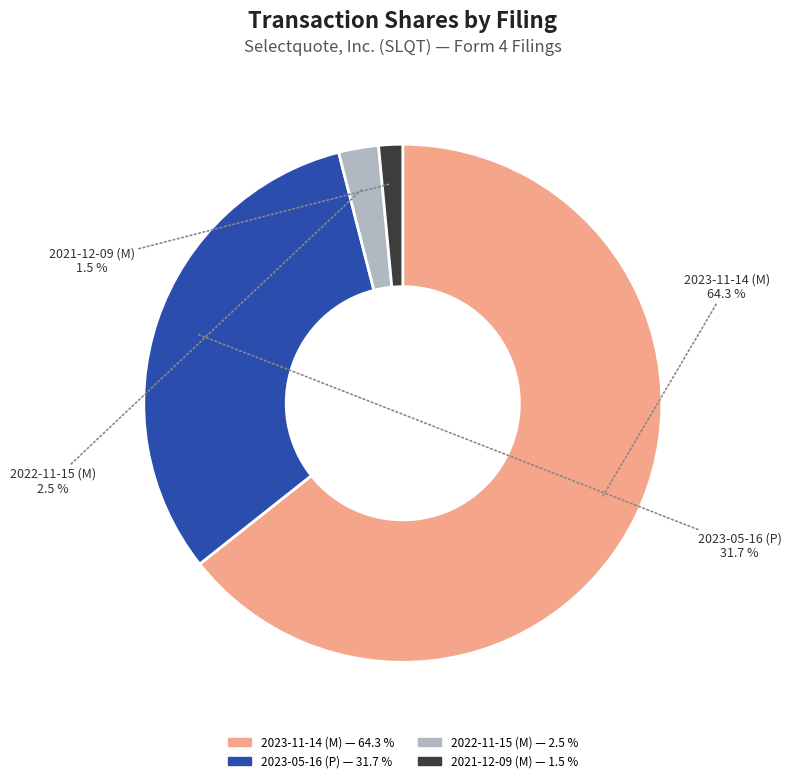

Is there any slice that represents more than half of the pie?

Yes